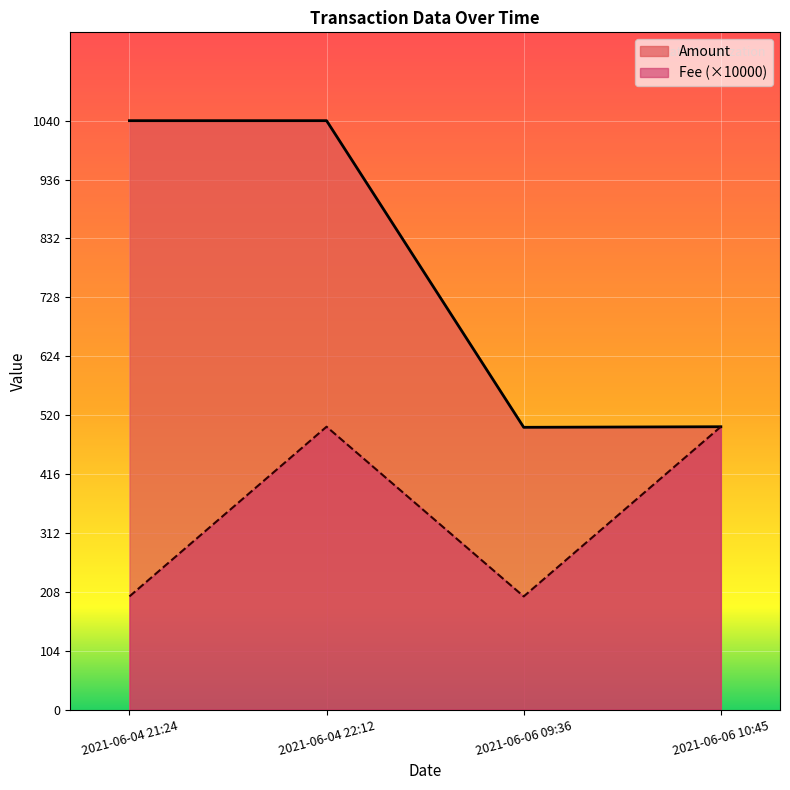

True or false: Amount has a value of 498.9 at 2021-06-06 09:36.

True